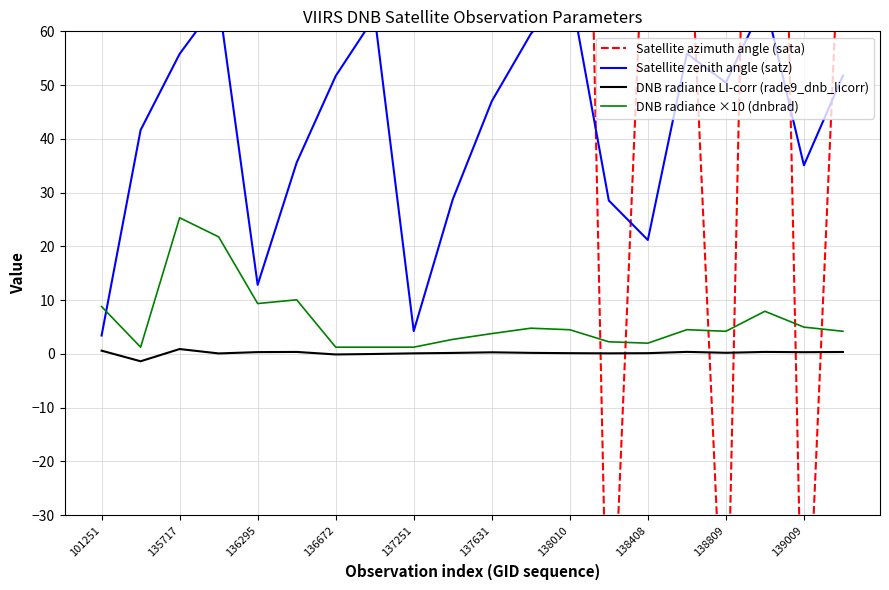

The value of DNB radiance ×10 (dnbrad) at 135717 is 44.3. True or false?

False